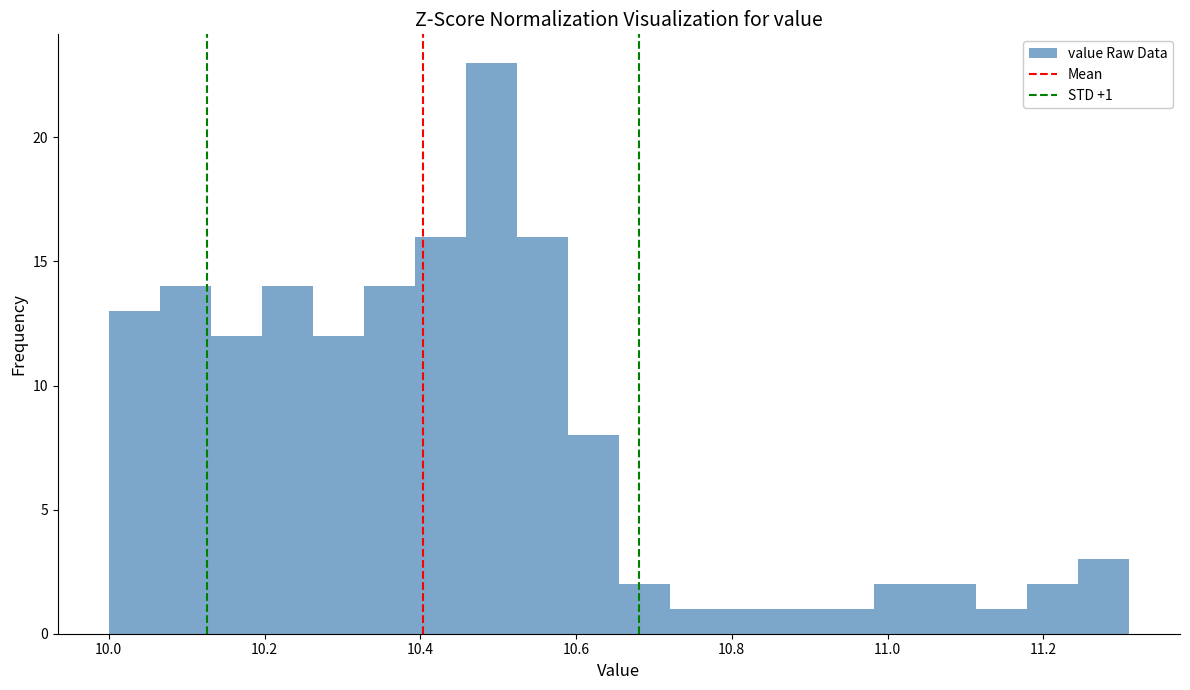

Read against the x-axis, roughly where is the centre of the tallest bar?

10.50